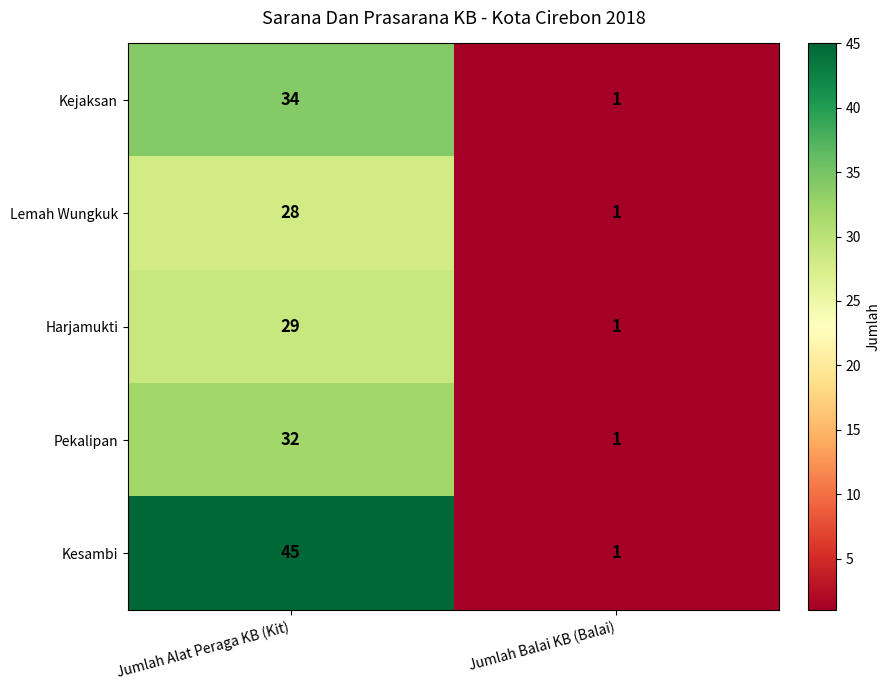

Is it true that Harjamukti equals 29 at Jumlah Alat Peraga KB (Kit)?

True